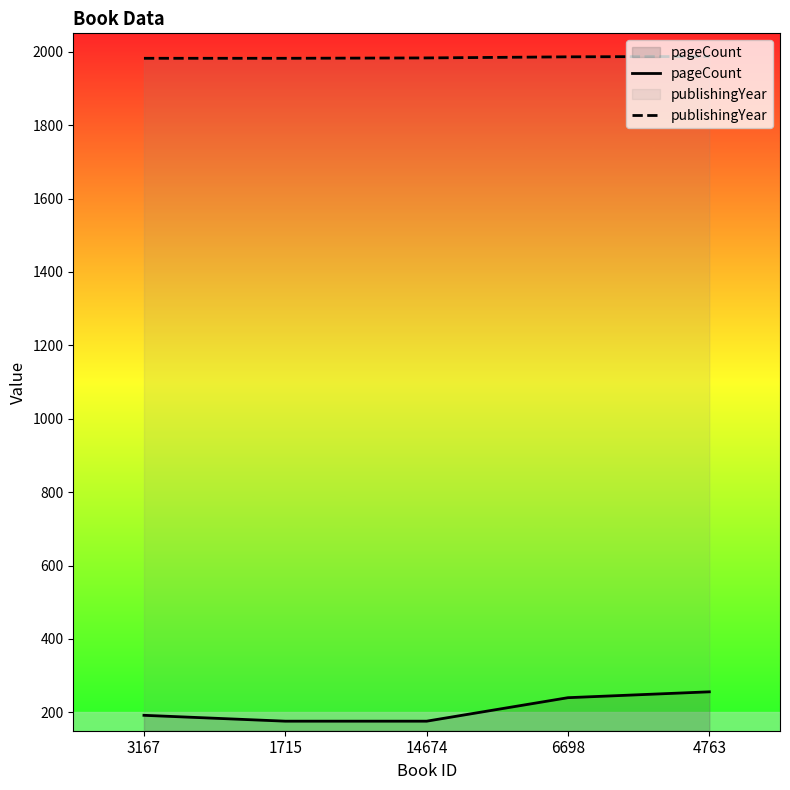

Rank the series by their average value, from lowest to highest.

pageCount, publishingYear